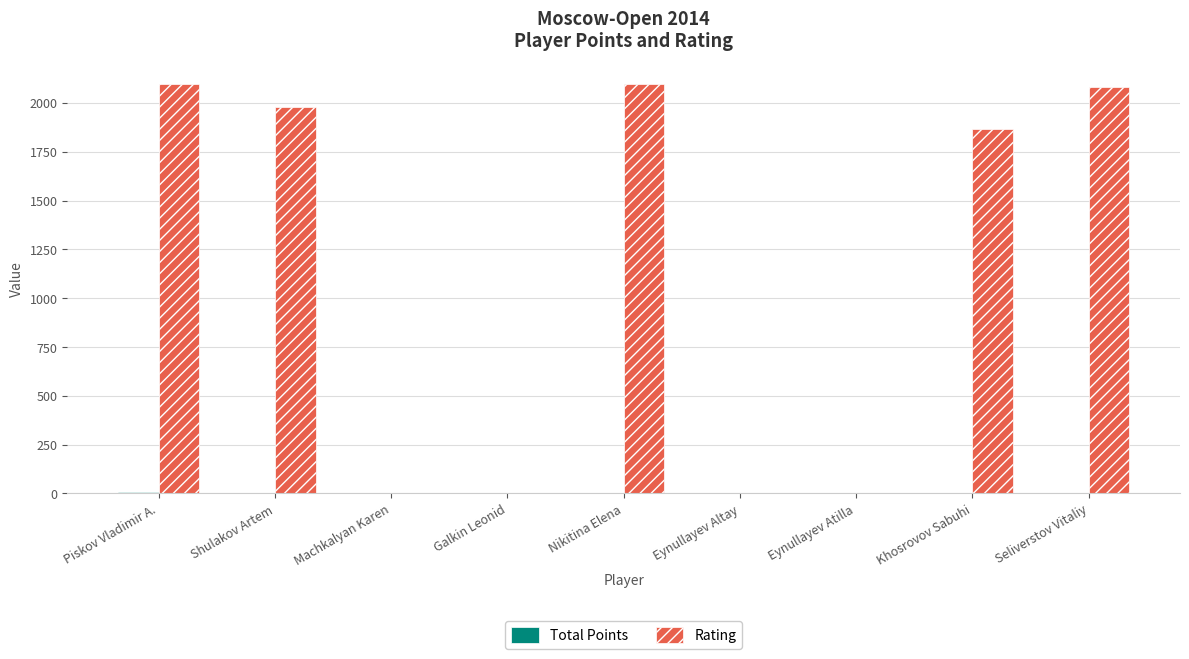

How many groups of bars are there?

9